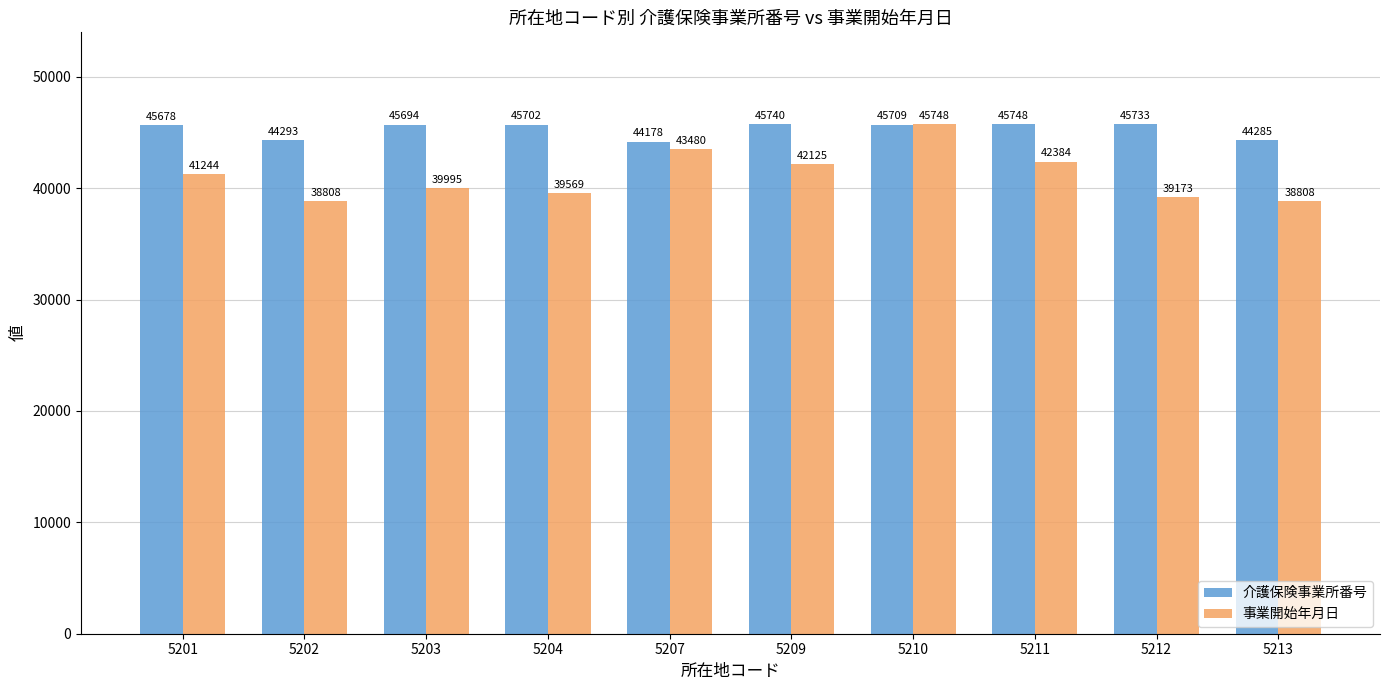

Is the value of 介護保険事業所番号 at 5201 greater than the value of 事業開始年月日 at 5201?

Yes